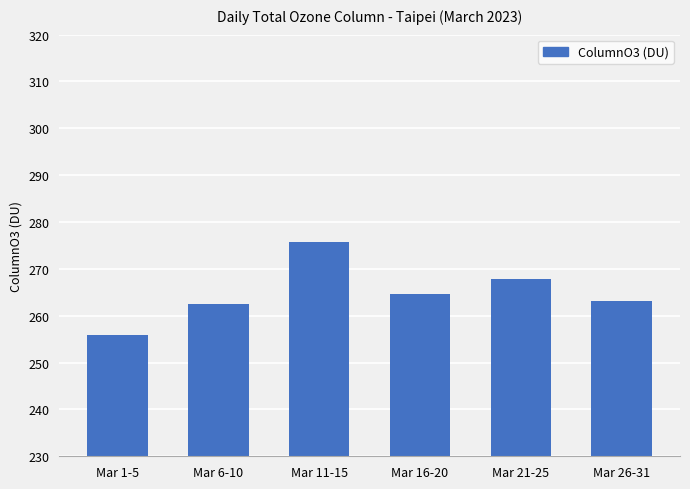

Rank the categories by value from highest to lowest.

Mar 11-15, Mar 21-25, Mar 16-20, Mar 26-31, Mar 6-10, Mar 1-5